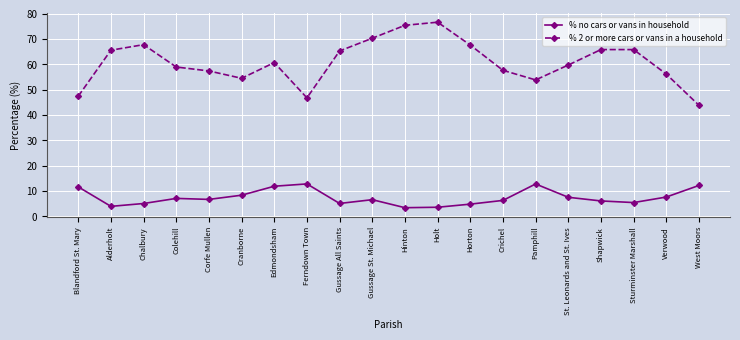

At which category is the sum across all series the highest?

Holt